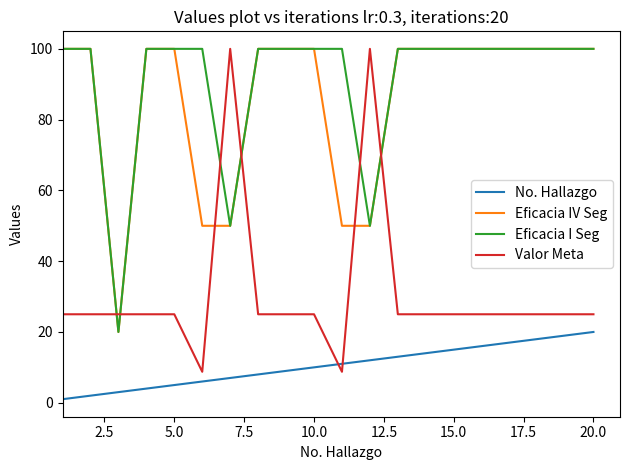

How many times do Valor Meta and Eficacia I Seg cross each other?

6